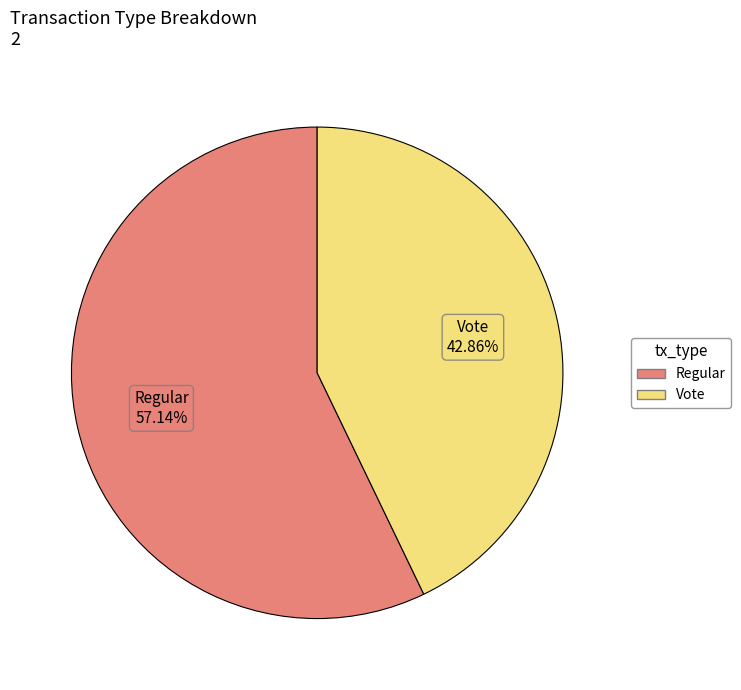

Rank the categories by value from highest to lowest.

Regular, Vote